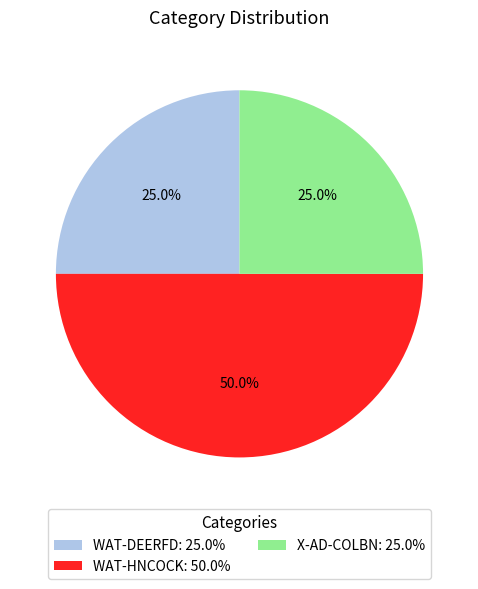

To the nearest percent, what is the combined percentage of X-AD-COLBN and WAT-HNCOCK?

75%